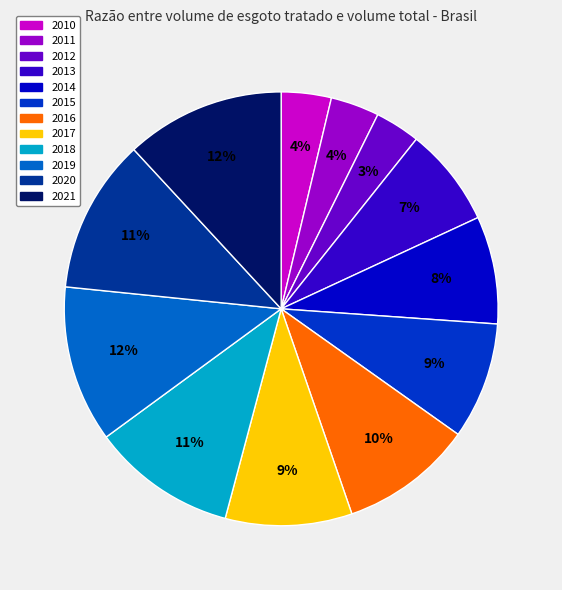

Is 2010 the majority of the pie?

No